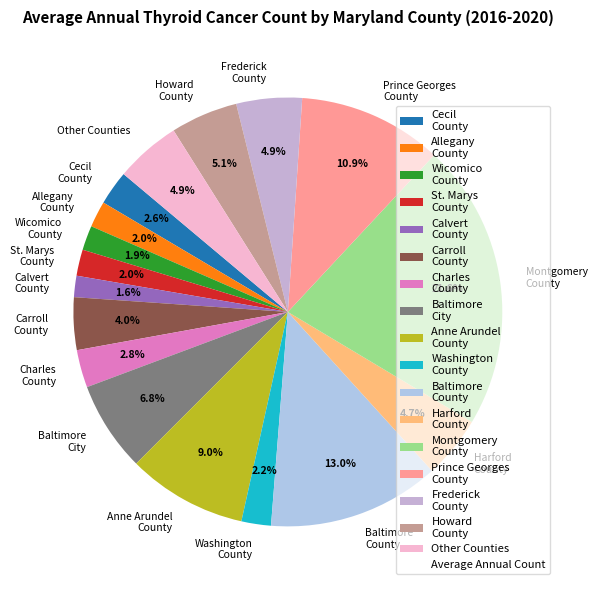

To the nearest percent, what is the difference between the Washington County and Carroll County slice percentages?

2%